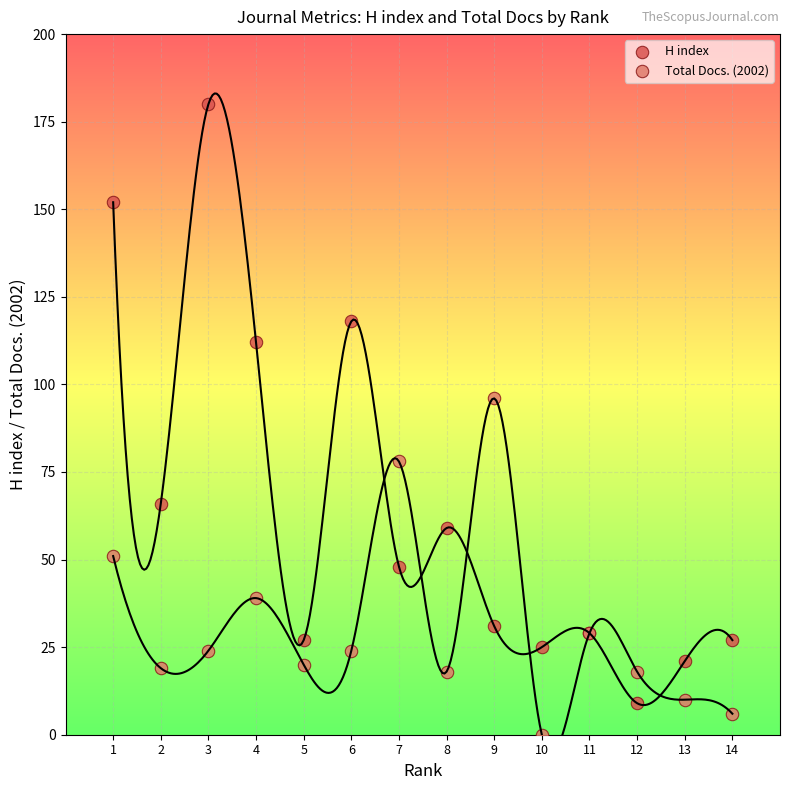

Which series contains the lowest Y value?

Total Docs. (2002)